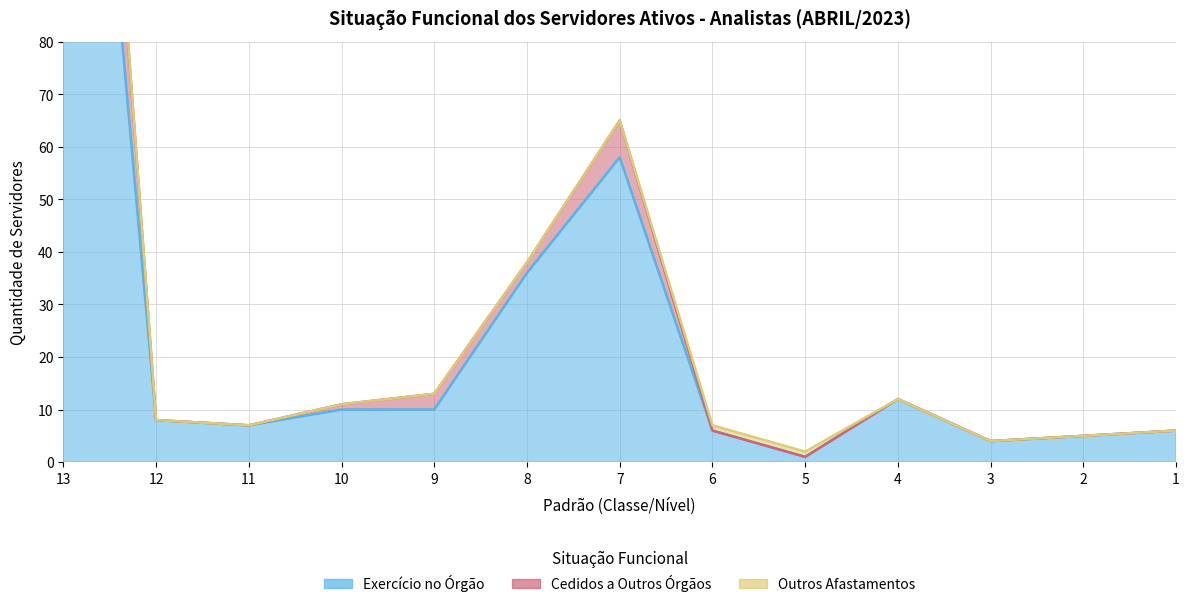

At 11, list the series in order from largest to smallest.

Exercício no Órgão, Cedidos a Outros Órgãos